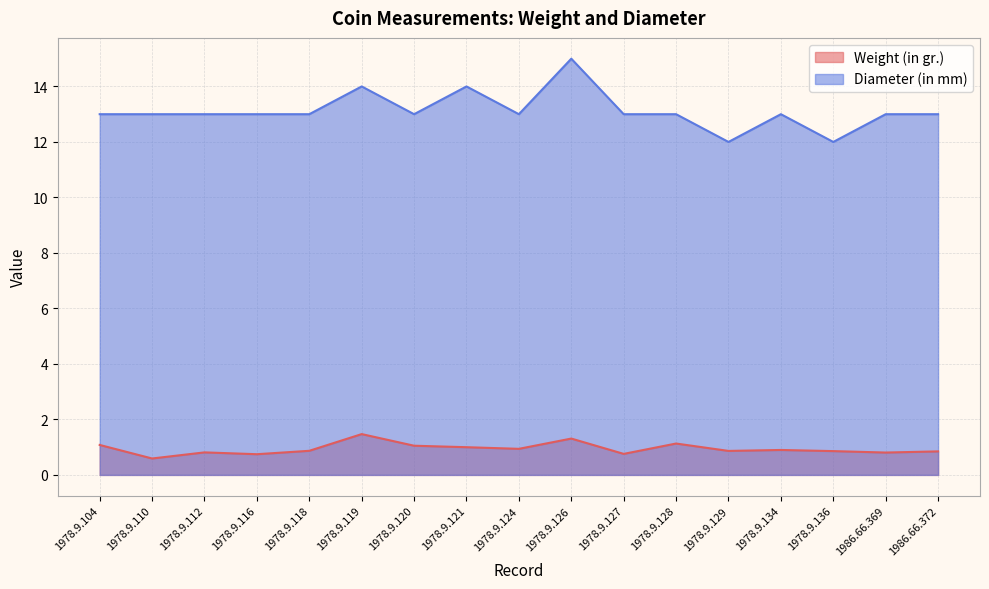

What is the difference between the maximum and minimum values in the Diameter (in mm) series?

3.0